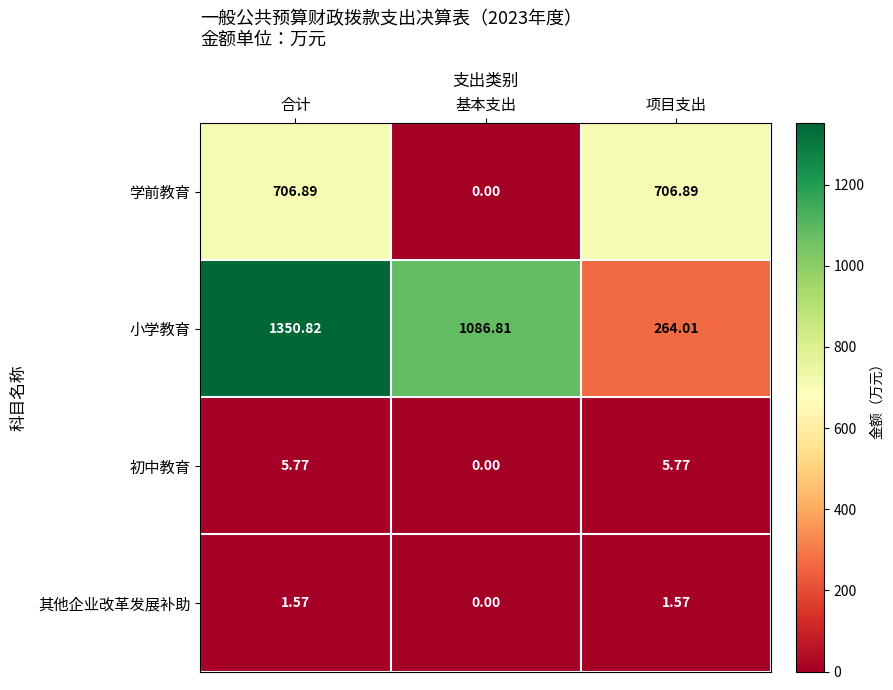

How many data points in 其他企业改革发展补助 are above 1?

2